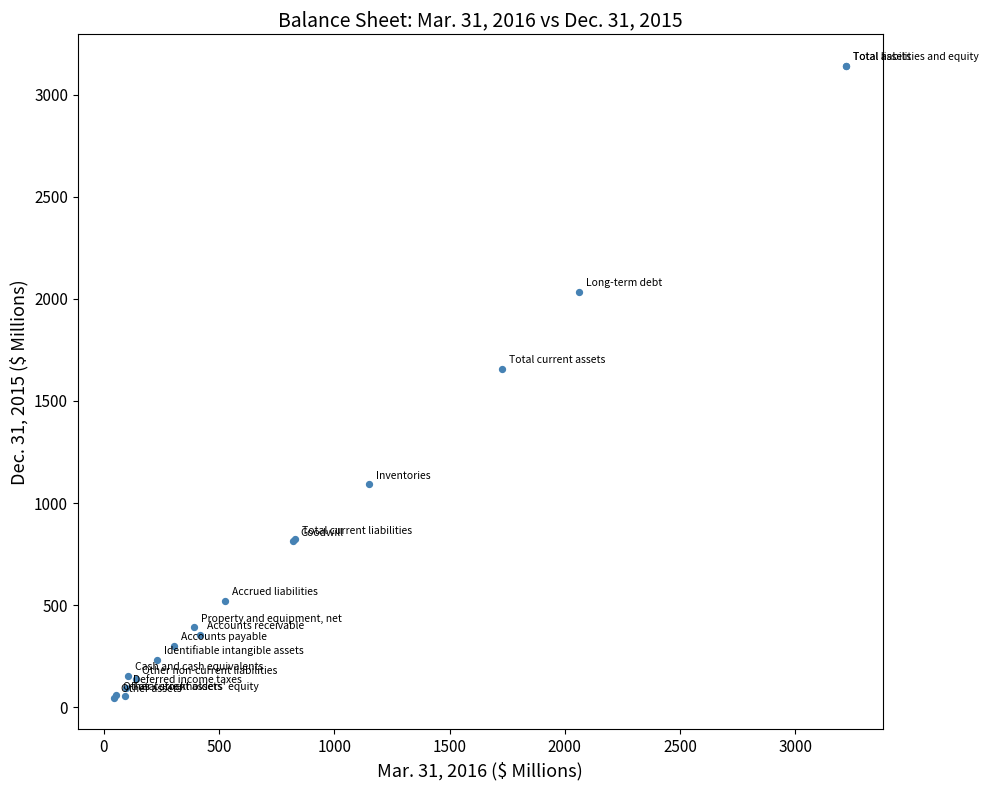

What Y value in the scatter plot is closest to 1593?

1658.4